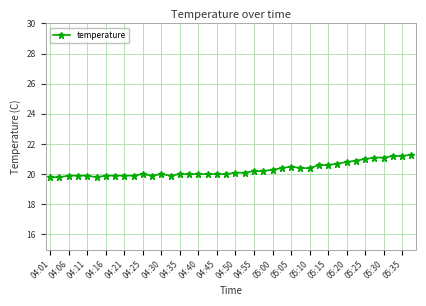

What is the value of the 36th point from the left?

21.1